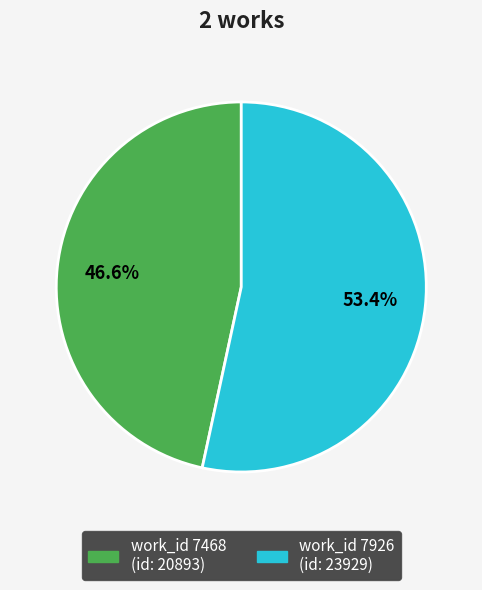

How many segments does this pie chart have?

2